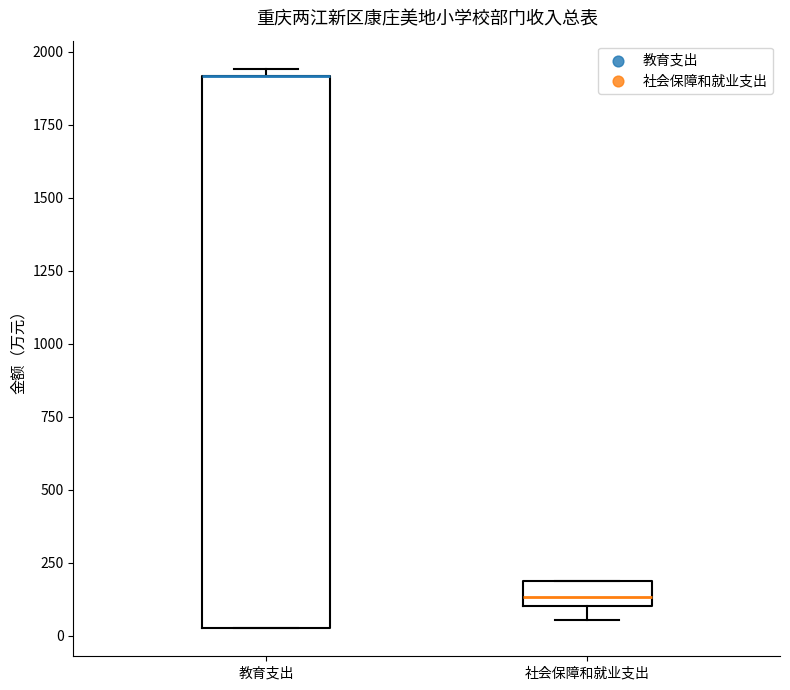

Reading left to right, read every box against the y-axis: the position of its median line, the range the box covers, and the ends of its whiskers. The values are not printed on the chart, so give them approximately, as read against the axis.

教育支出: median 1900 (drawn on the box's upper edge), box 0 to 1900, whiskers 0 to 1950
社会保障和就业支出: median 150, box 100 to 200, whiskers 50 to 200